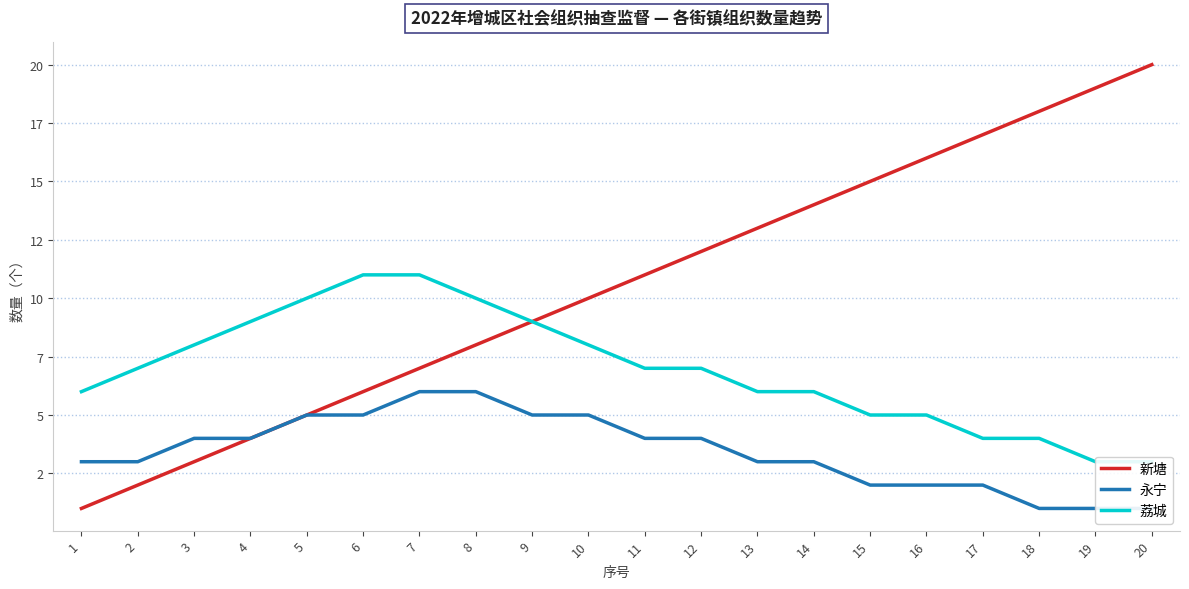

True or false: 新塘 has a value of 16 at 16.

True